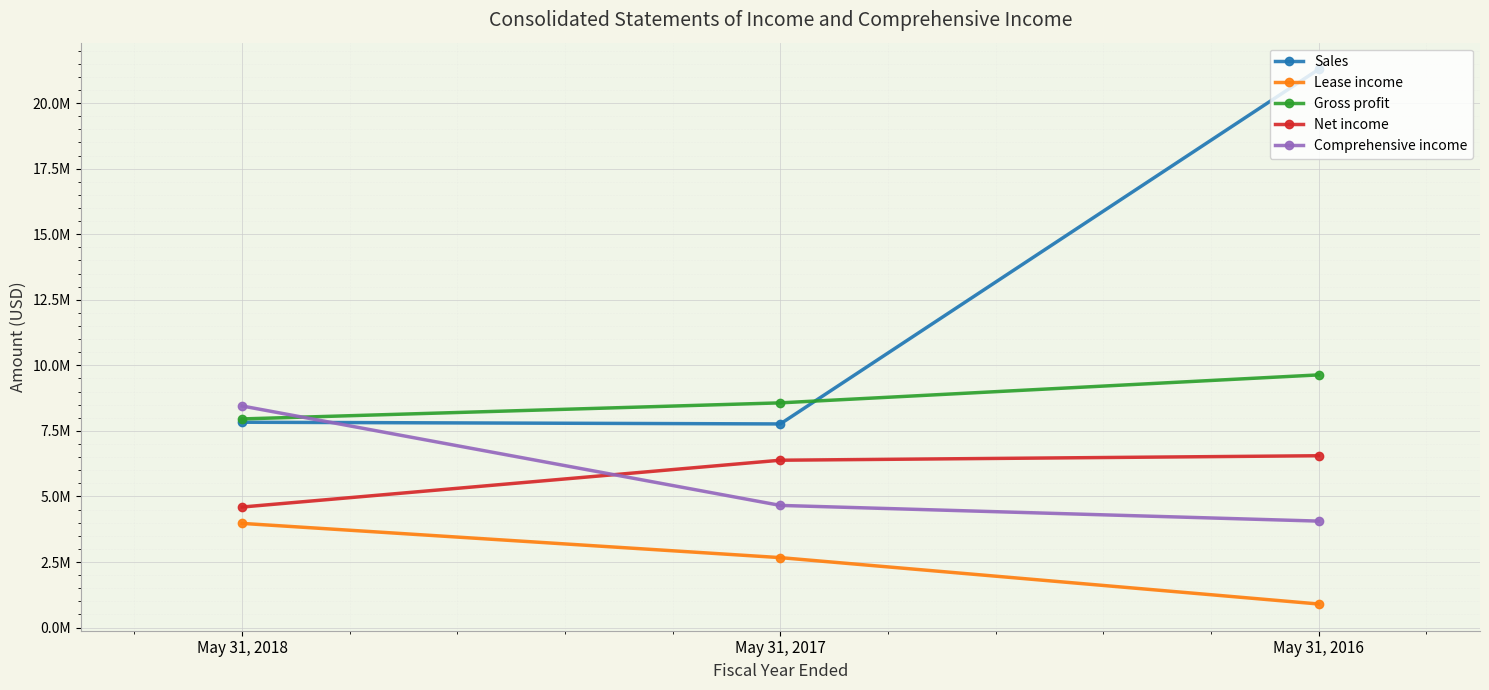

What is the value of the Gross profit point at the 2nd from the left?

8570304